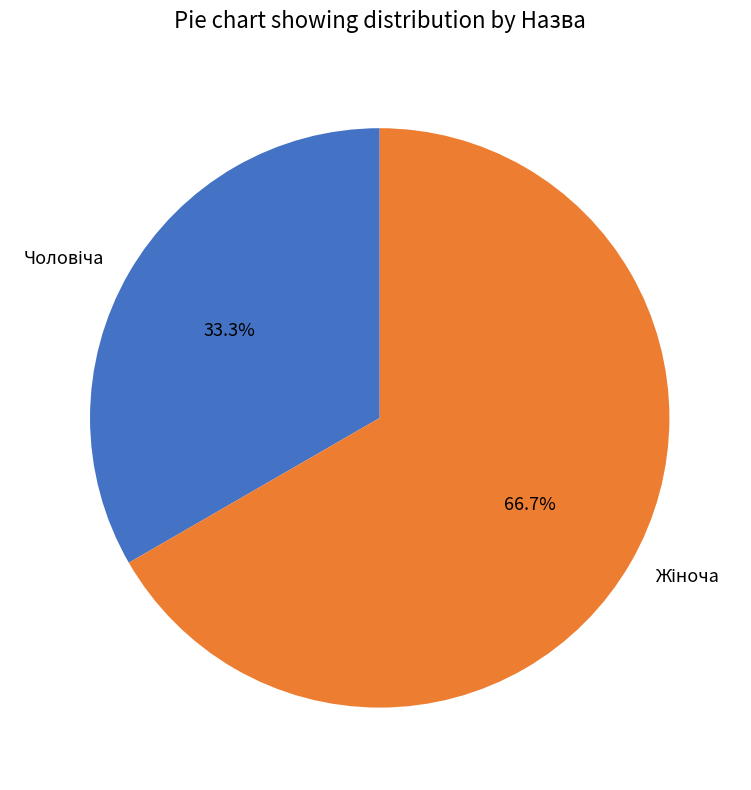

Does any single category account for the majority?

Yes